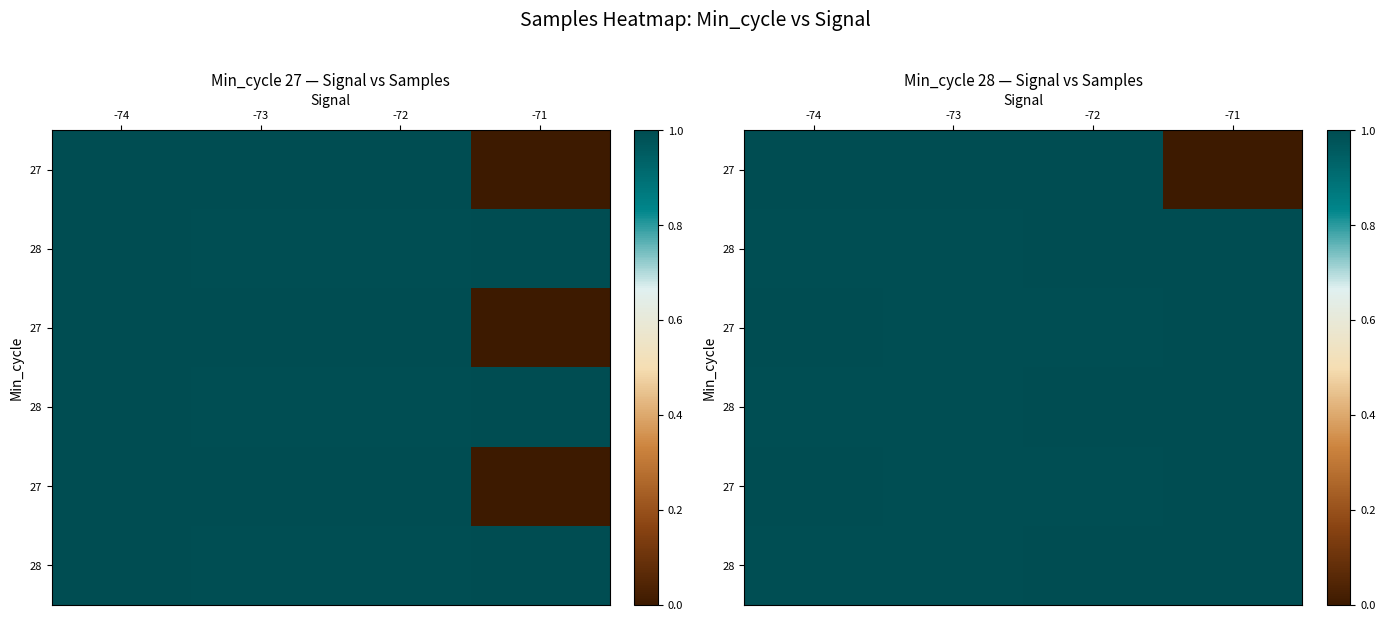

How many series are shown in this chart?

6